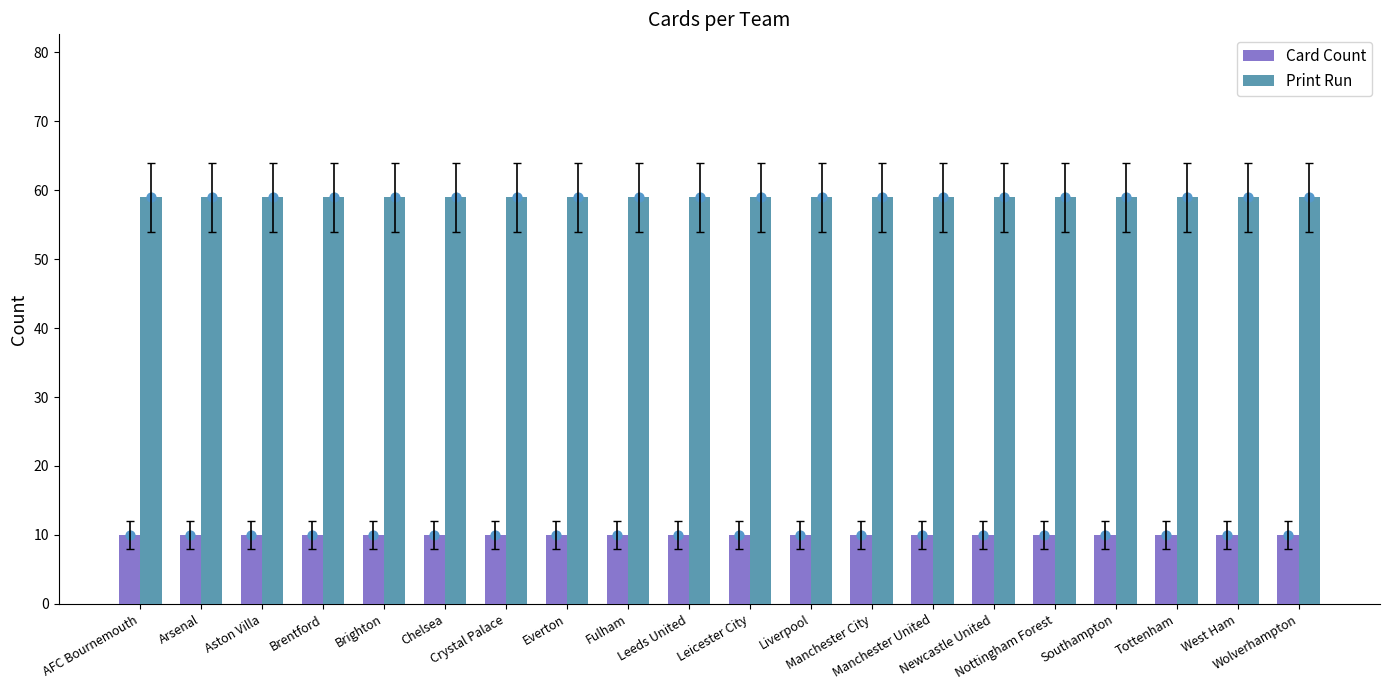

What is the total value across all series at Brighton?

69